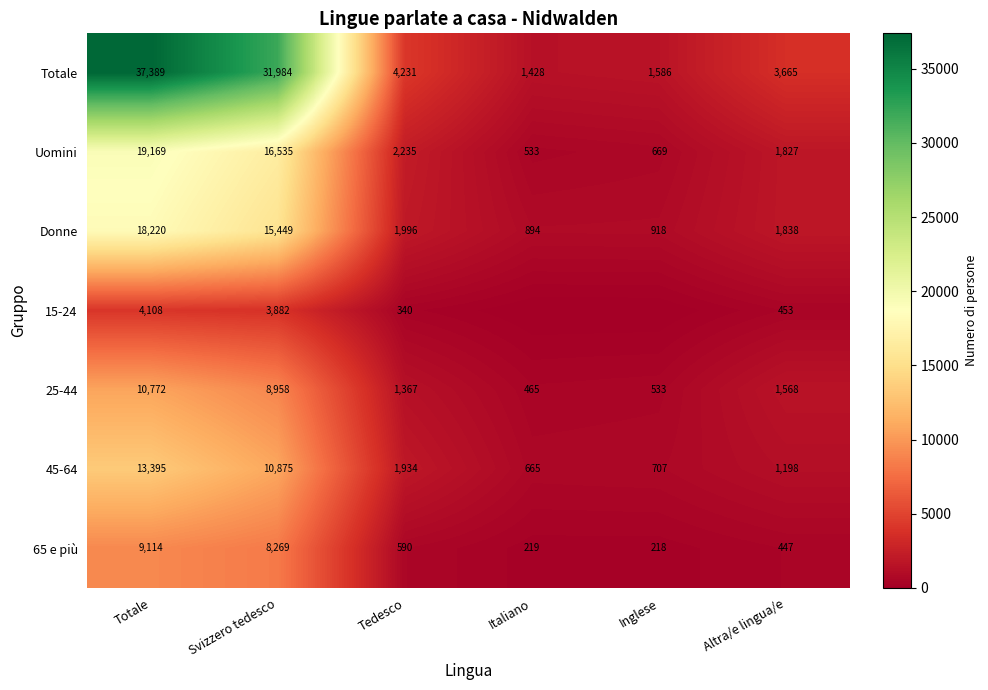

What is the difference between the 45-64 values at Altra/e lingua/e and Italiano?

533